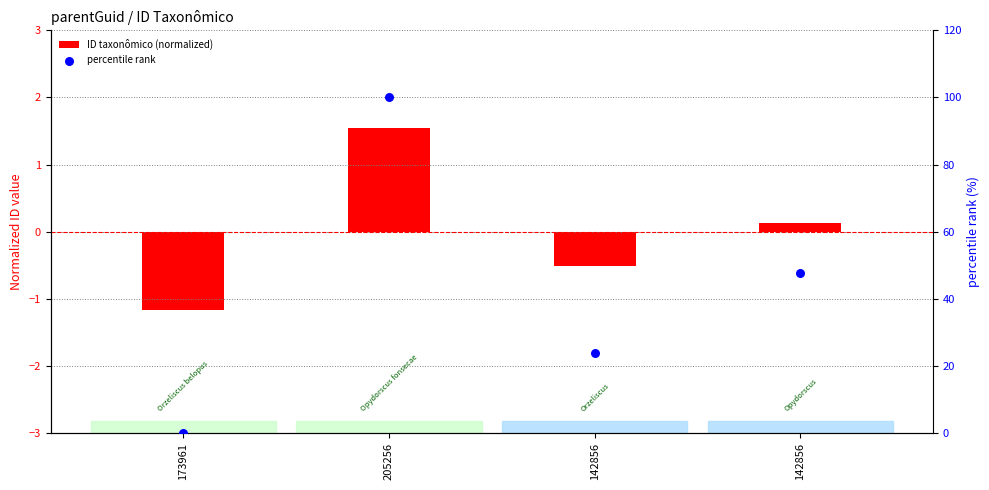

Which series has the largest total across all categories?

percentile rank